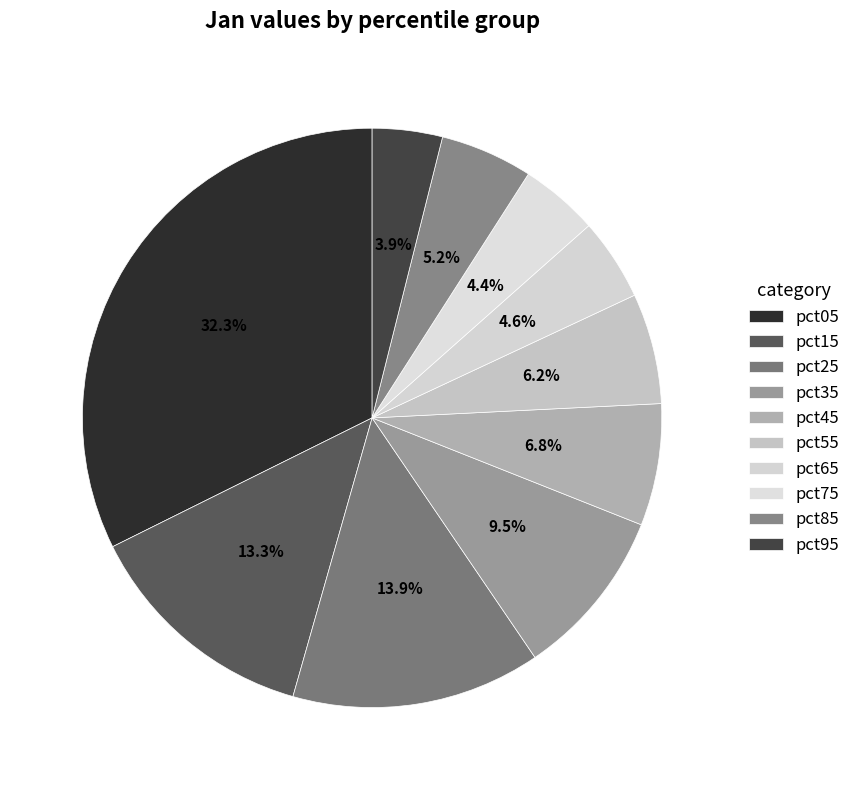

Which category has the biggest portion of the pie?

pct05